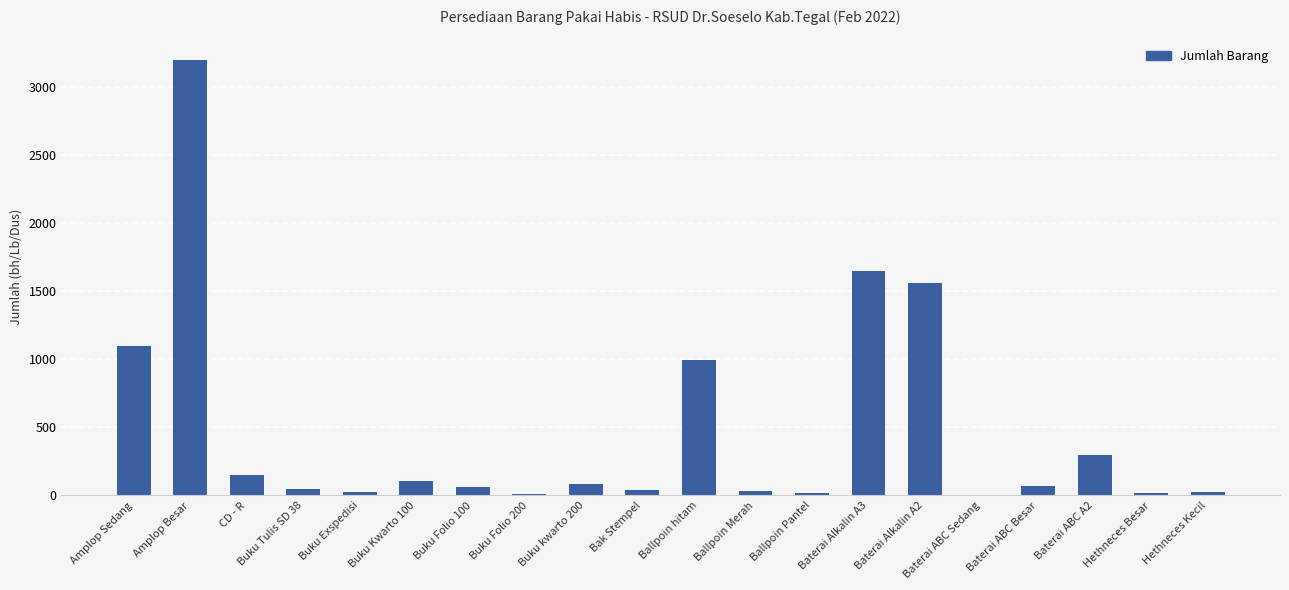

Is it true that the value at Baterai Alkalin A3 is 1653?

True